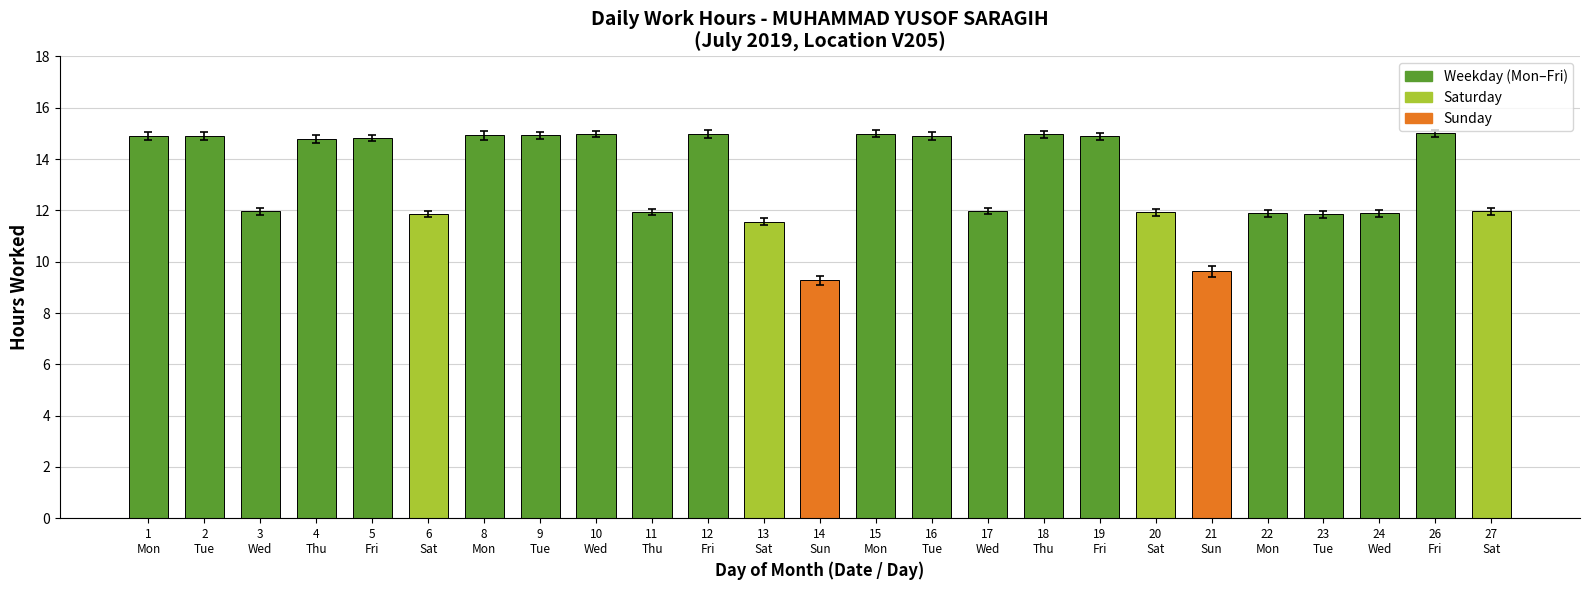

What is the greatest value displayed?

15.0